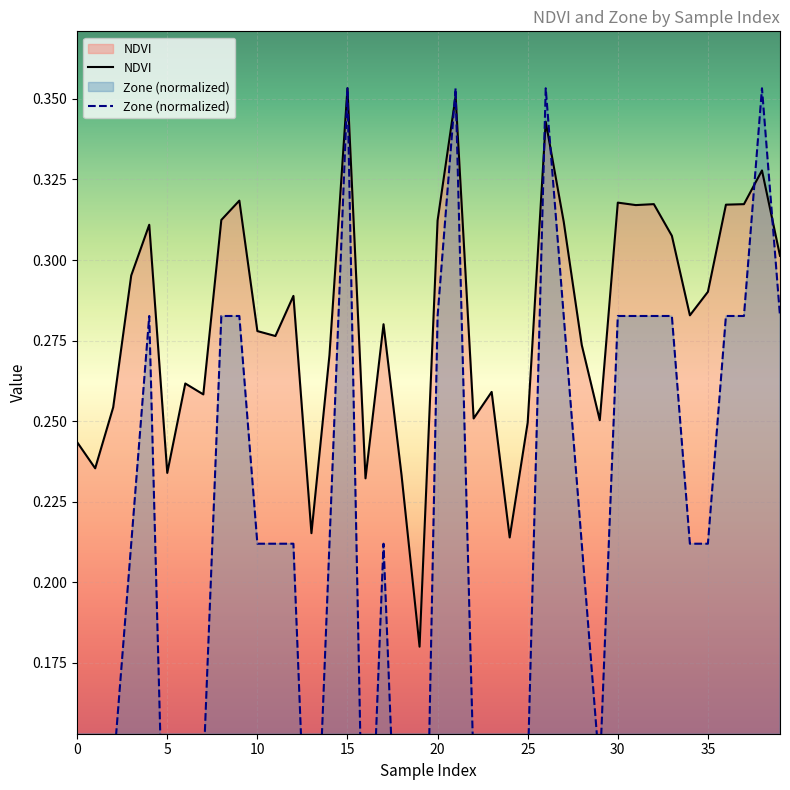

Reading left to right, extract all data points from this chart.

NDVI: 0.2	0.2	0.3	0.3	0.3	0.2	0.3	0.3	0.3	0.3	0.3	0.3	0.3	0.2	0.3	0.4	0.2	0.3	0.2	0.2	0.3	0.4	0.3	0.3	0.2	0.2	0.3	0.3	0.3	0.3	0.3	0.3	0.3	0.3	0.3	0.3	0.3	0.3	0.3	0.3
Zone: 0.1	0.1	0.1	0.2	0.3	0.1	0.1	0.1	0.3	0.3	0.2	0.2	0.2	0.1	0.2	0.4	0.1	0.2	0.1	0.0	0.3	0.4	0.1	0.1	0.1	0.1	0.4	0.3	0.2	0.1	0.3	0.3	0.3	0.3	0.2	0.2	0.3	0.3	0.4	0.3